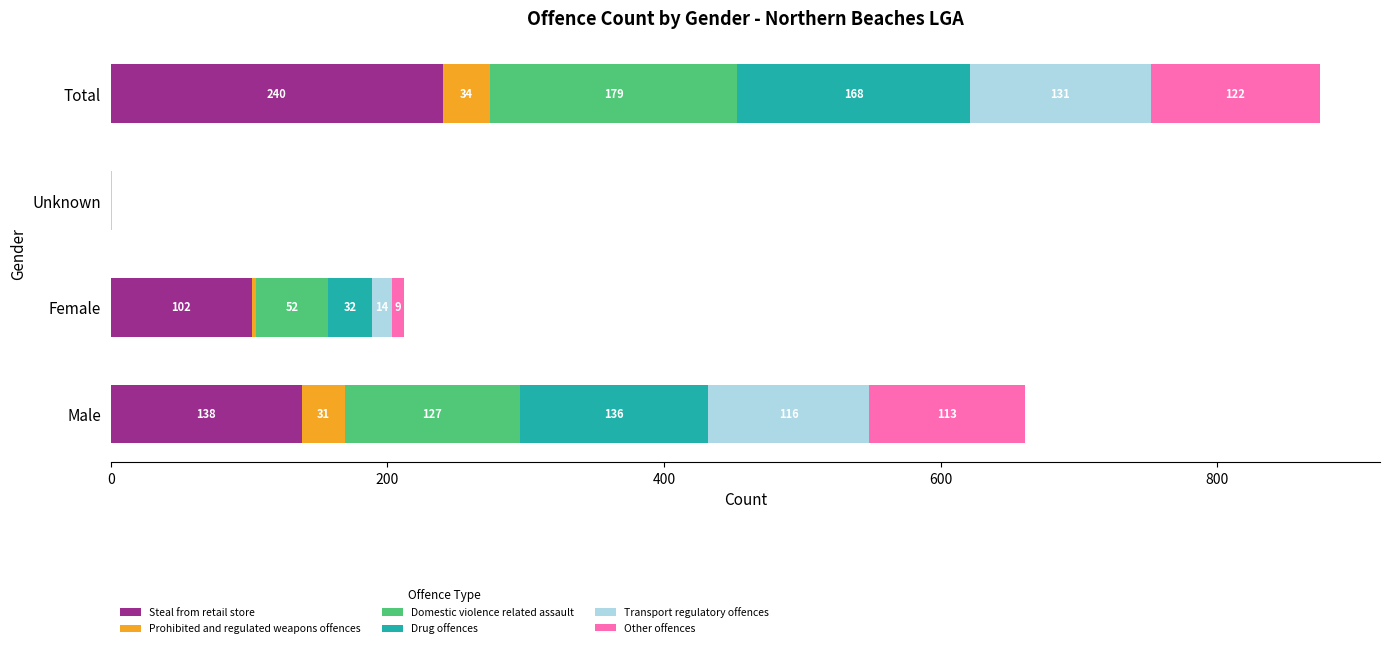

What is the highest value of the Steal from retail store series?

240